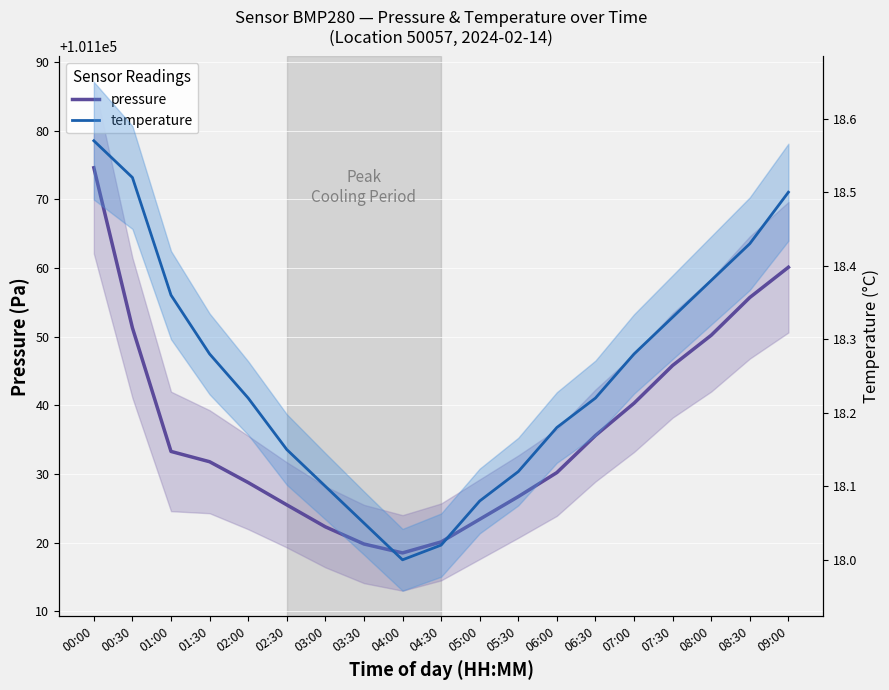

What are all the series names shown in the legend?

pressure, temperature